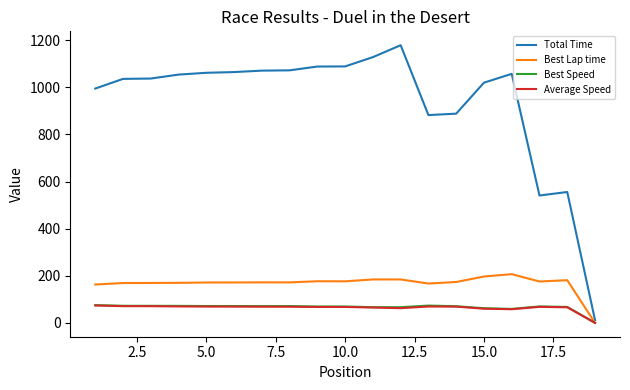

Which series has the largest total across all categories?

Total Time